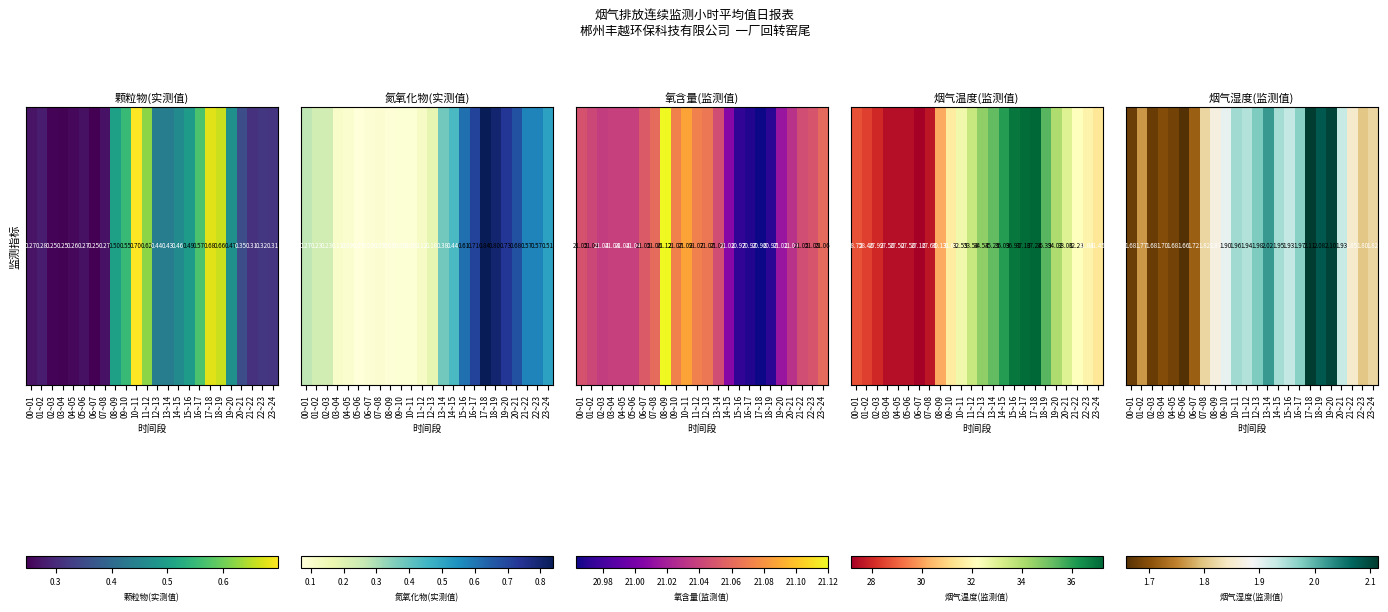

True or false: the data shows 2.0 at 13~14.

True